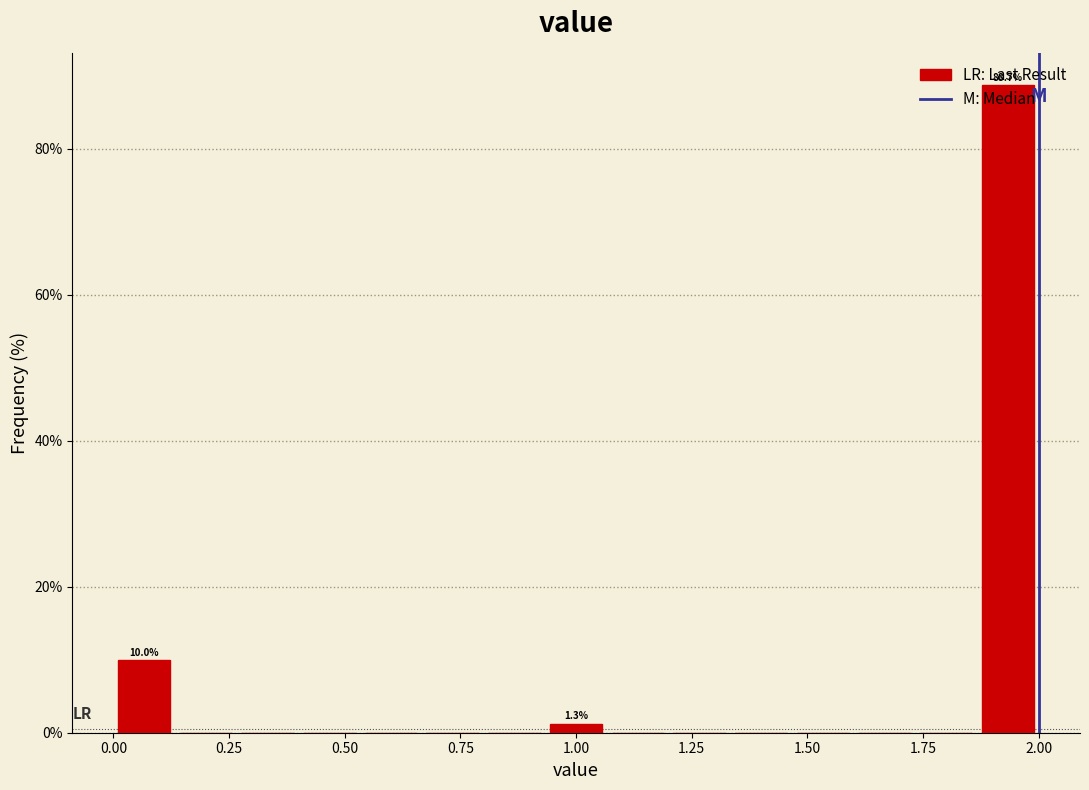

Around what value on the x-axis is the tallest bar? Give the approximate position of its centre, as read against the axis.

1.95